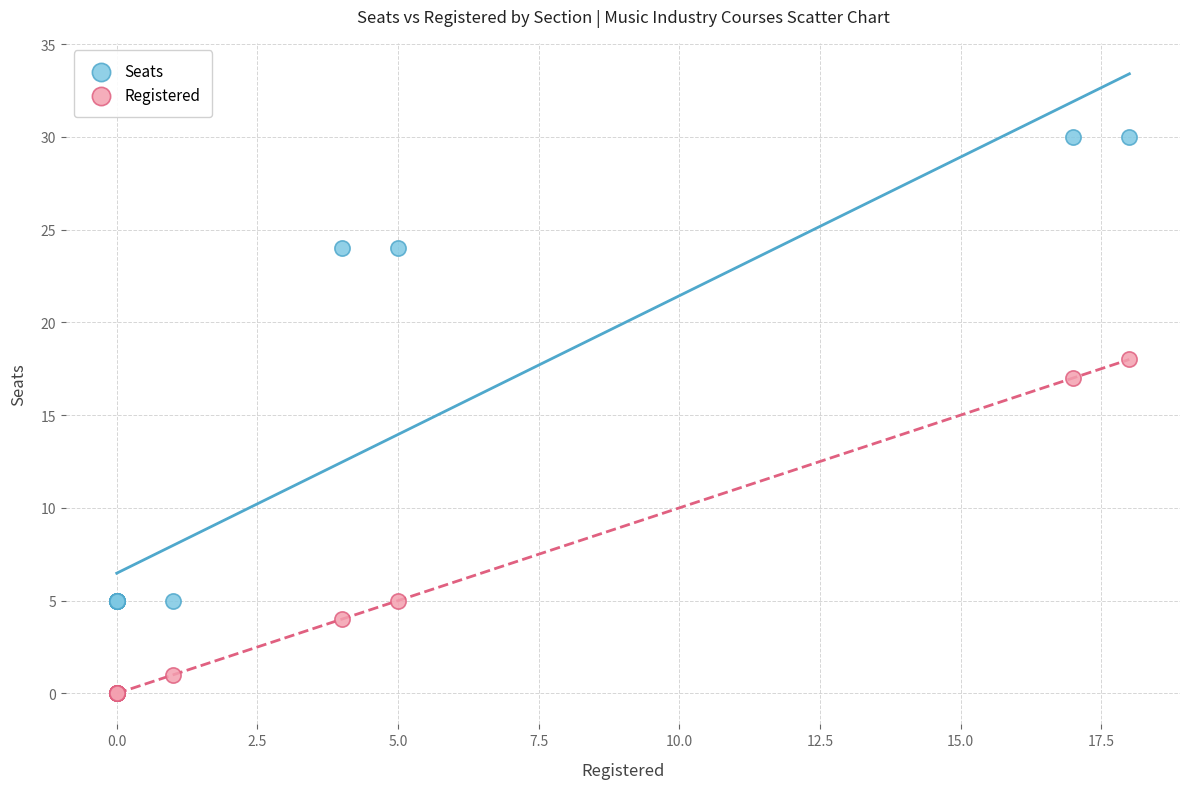

Which series has the widest spread of Y values?

Seats